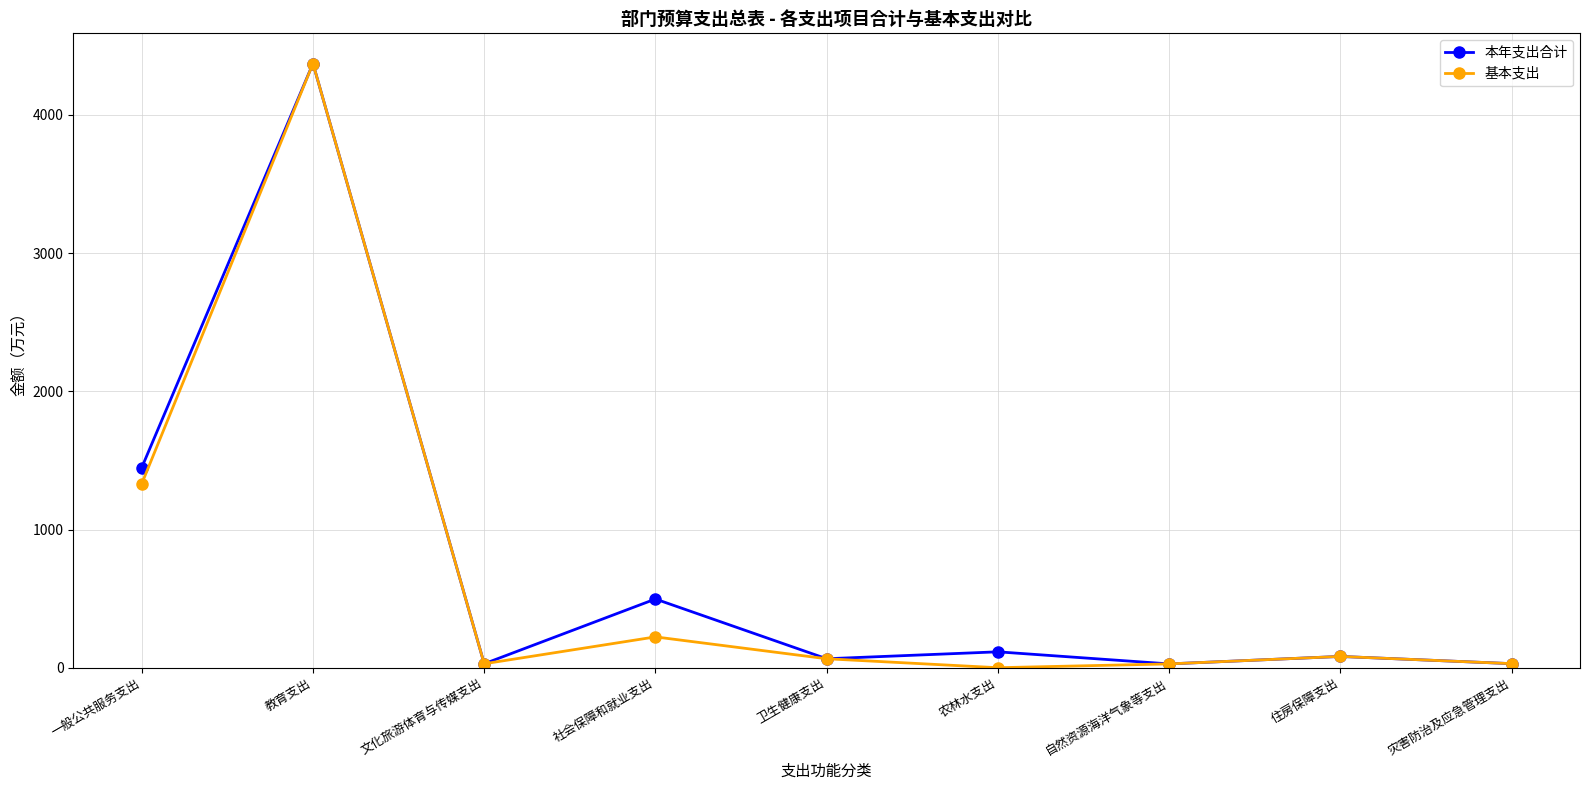

At which category does 本年支出合计 reach its first local valley?

文化旅游体育与传媒支出